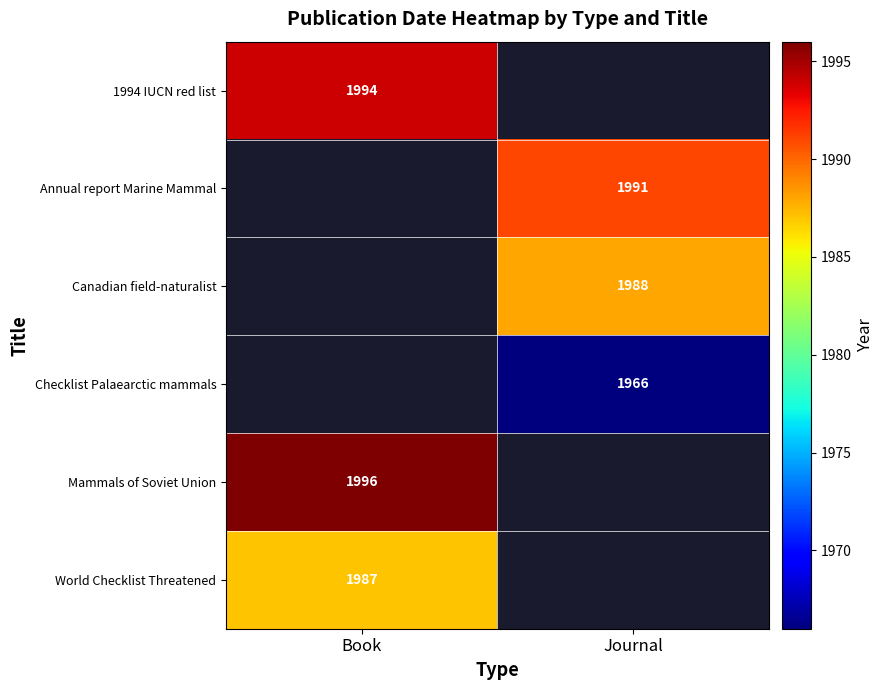

True or false: 1994 IUCN red list has a value of 1994 at Book.

True